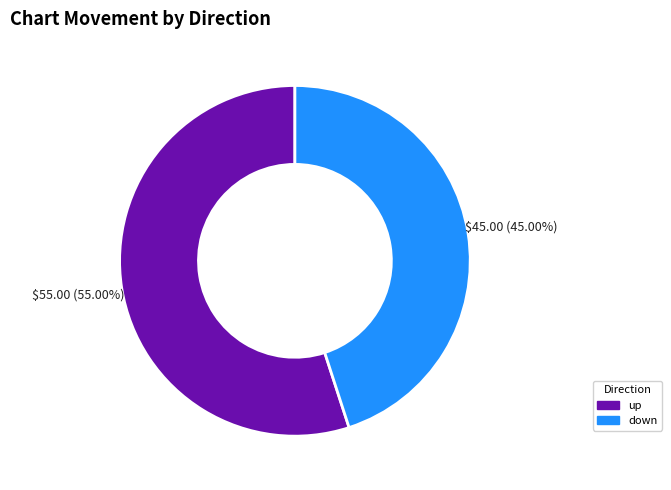

To the nearest percent, what is the average slice percentage?

50%